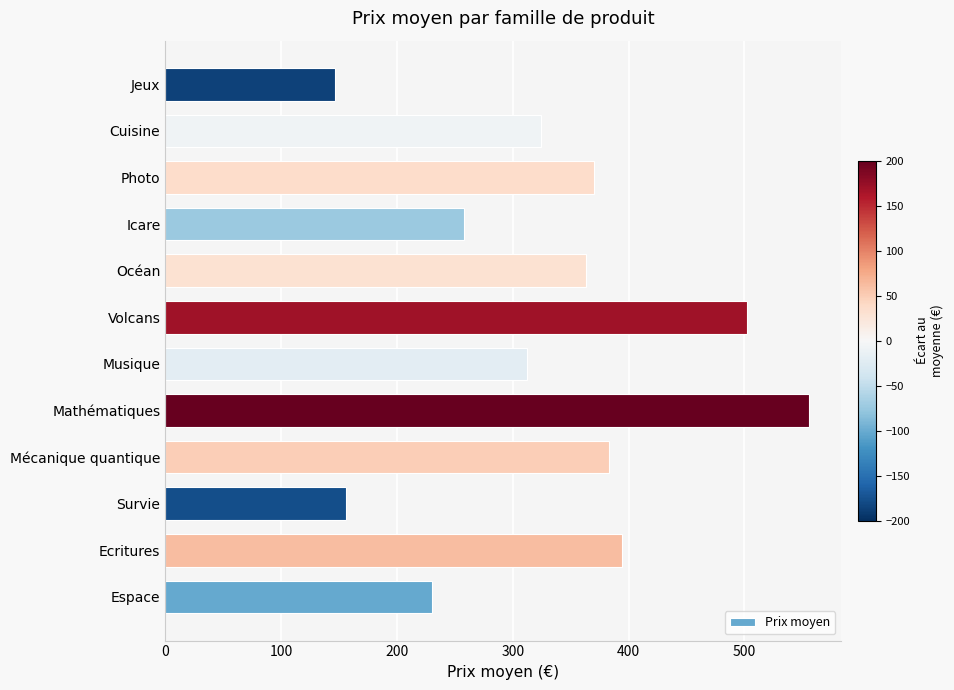

List the labels in order of value, smallest first.

Jeux, Survie, Espace, Icare, Musique, Cuisine, Océan, Photo, Mécanique quantique, Ecritures, Volcans, Mathématiques